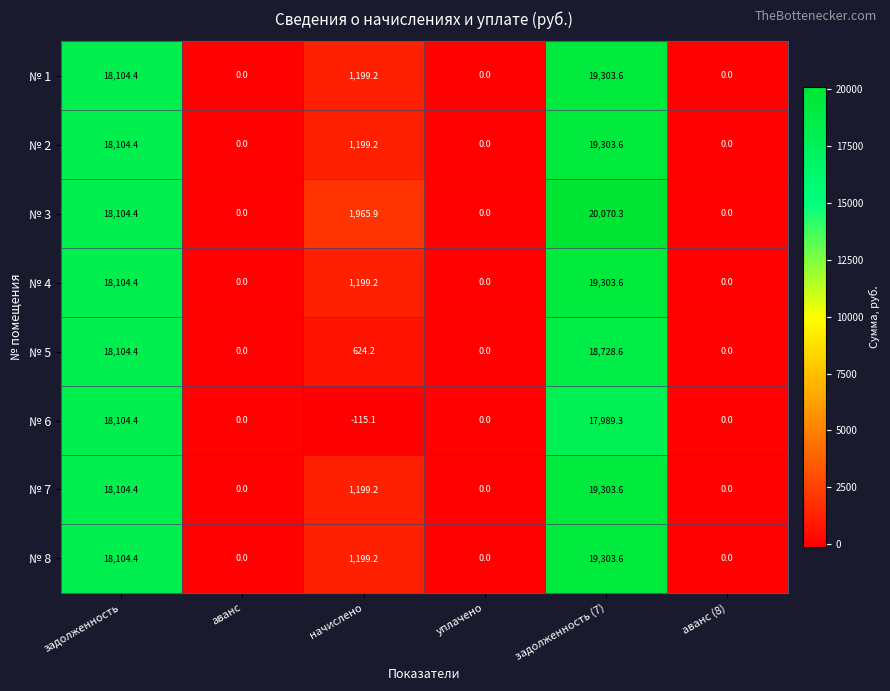

What is the difference between the maximum and minimum values in the № 6 series?

18219.5